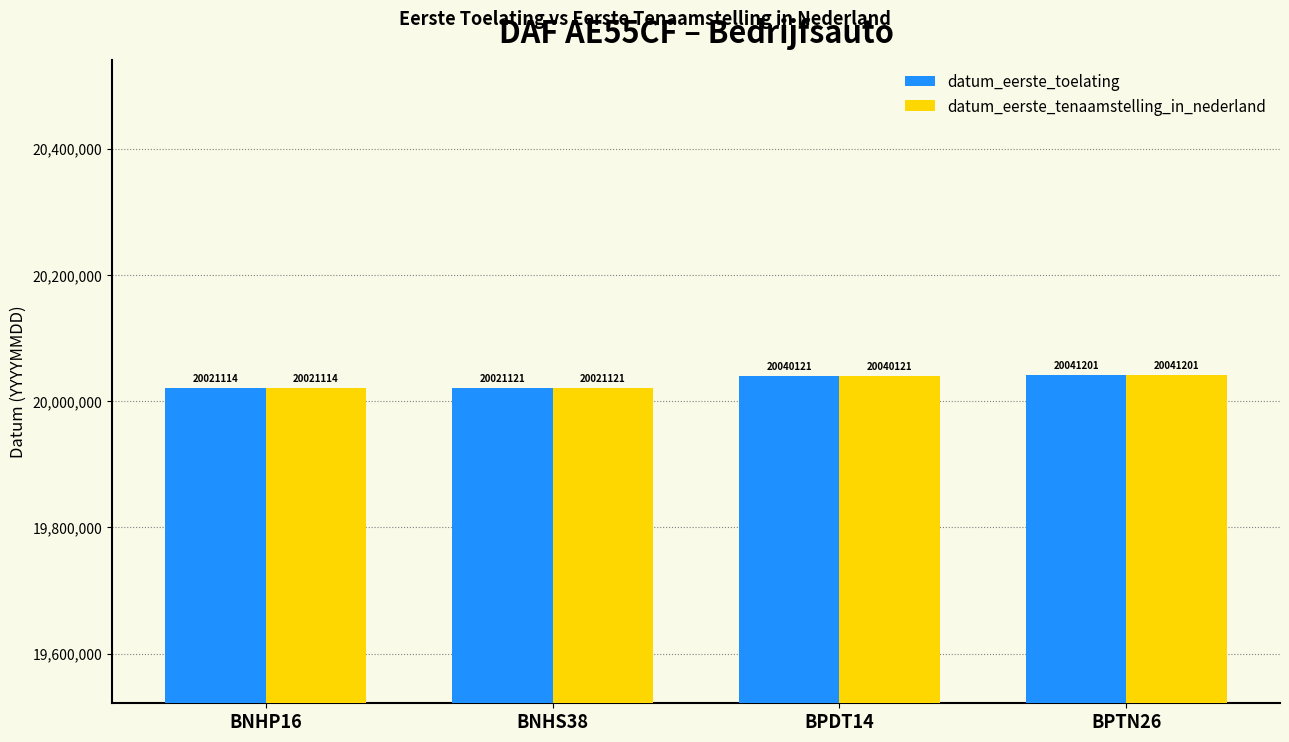

What is the difference between the second highest and minimum values in the datum_eerste_toelating series?

19007